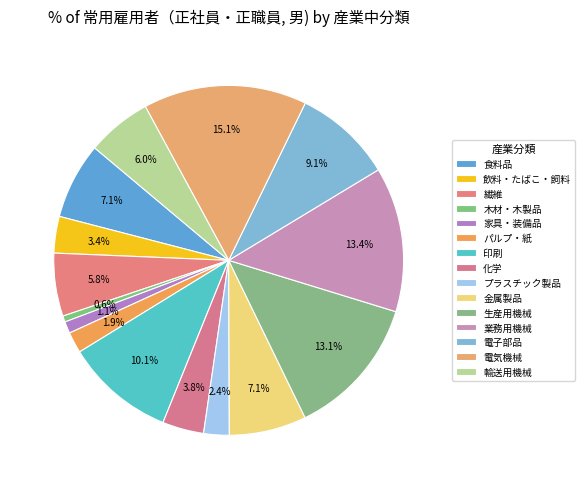

To the nearest percent, what is the difference between the 化学 and 家具・装備品 slice percentages?

3%